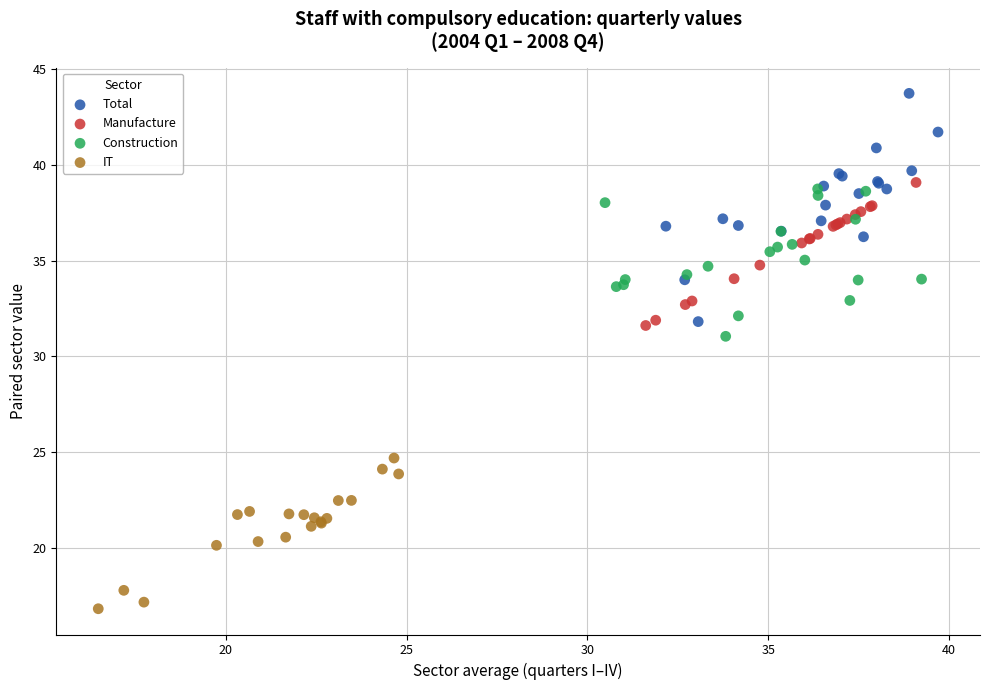

Which series contains the highest Y value?

Total